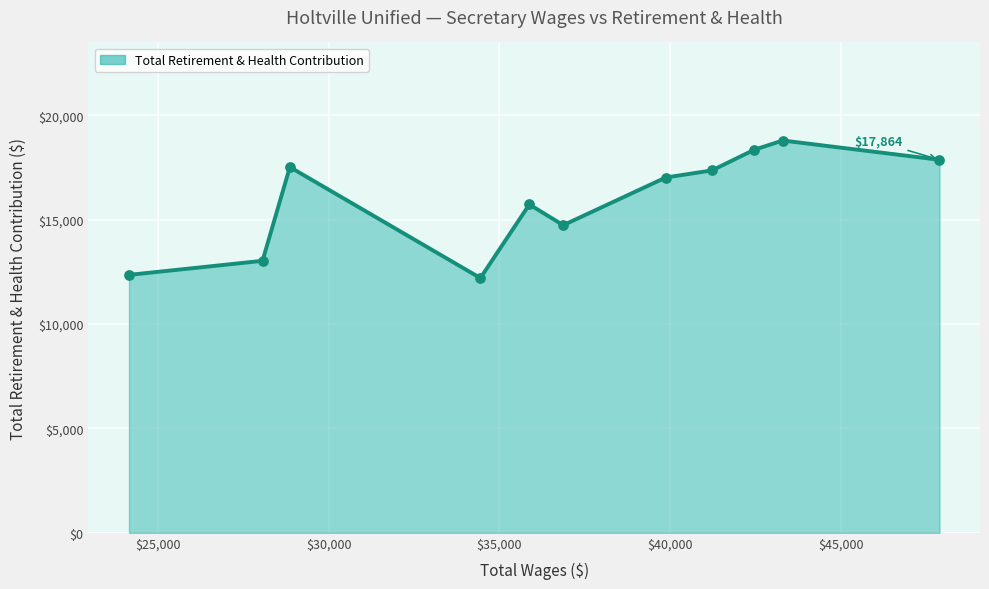

What is the smallest value displayed?

12201